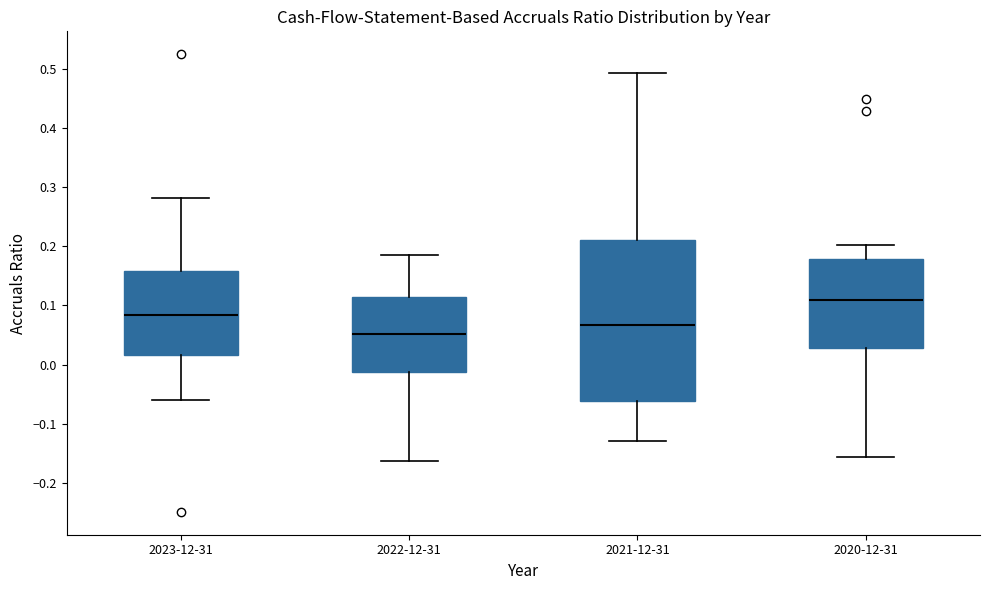

Where does the median line of the box for 2021-12-31 sit on the y-axis? The values are not printed on the chart, so give them approximately, as read against the axis.

0.07